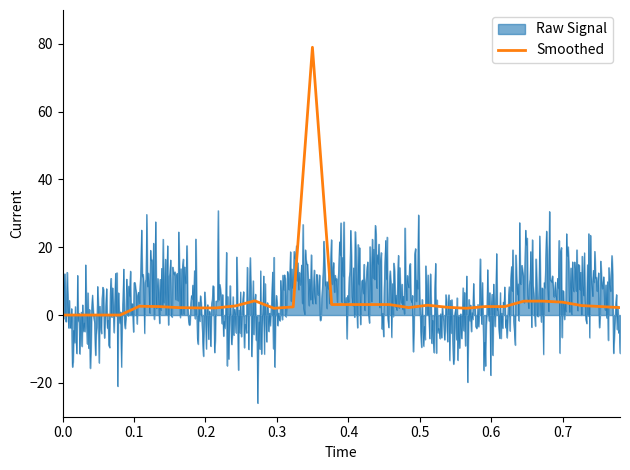

What is the highest value of the Smoothed series?

79.0